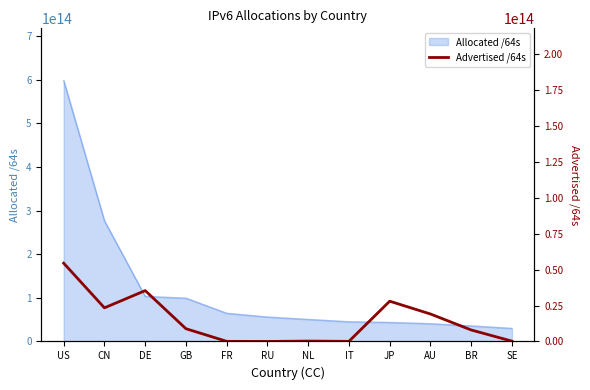

True or false: the data shows 28038890258432 at JP.

True